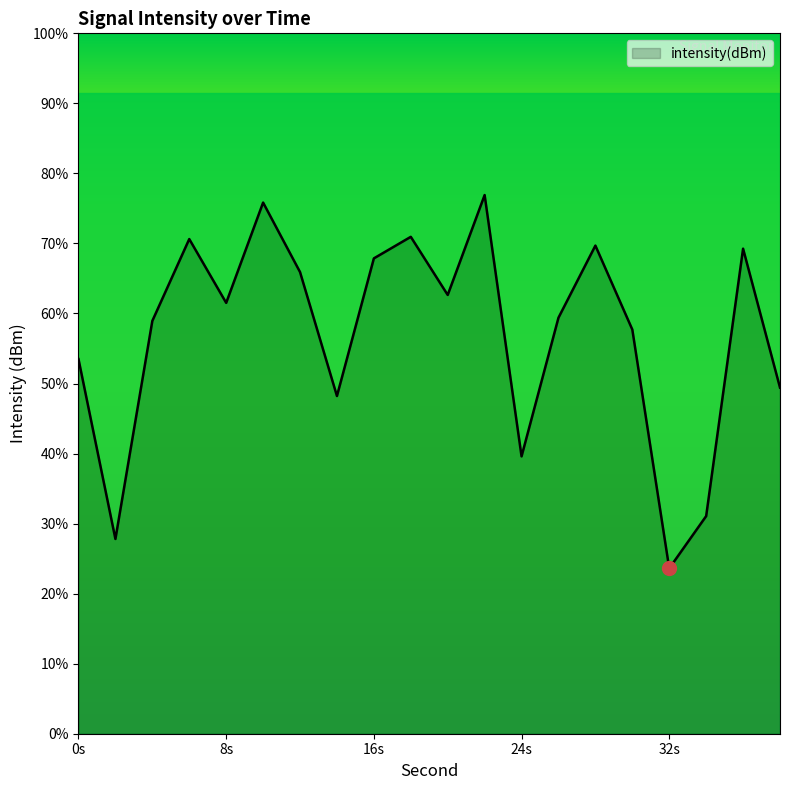

Does the chart display data point markers on the line(s)?

No